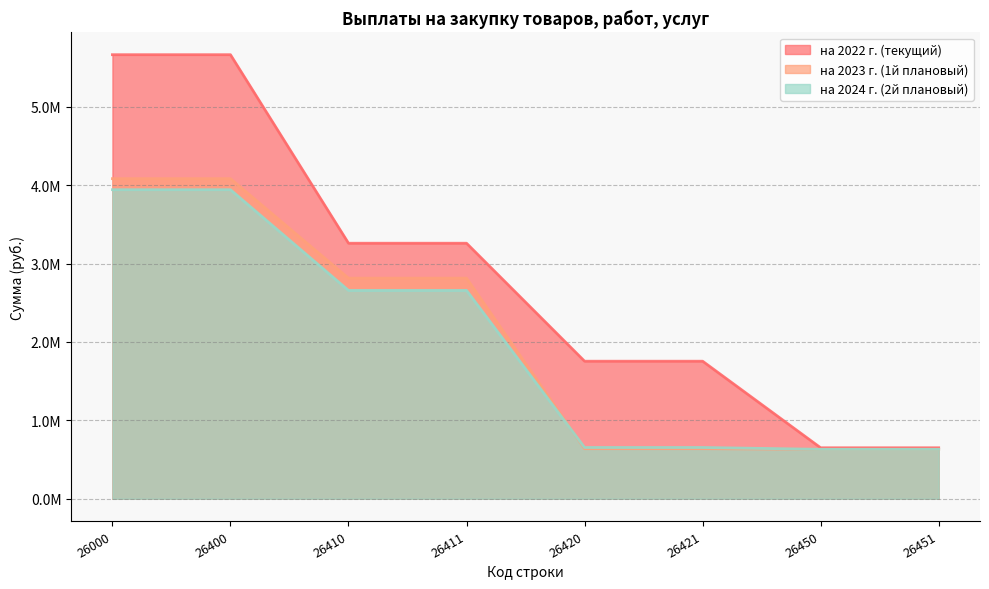

Does the chart display data point markers on the line(s)?

No